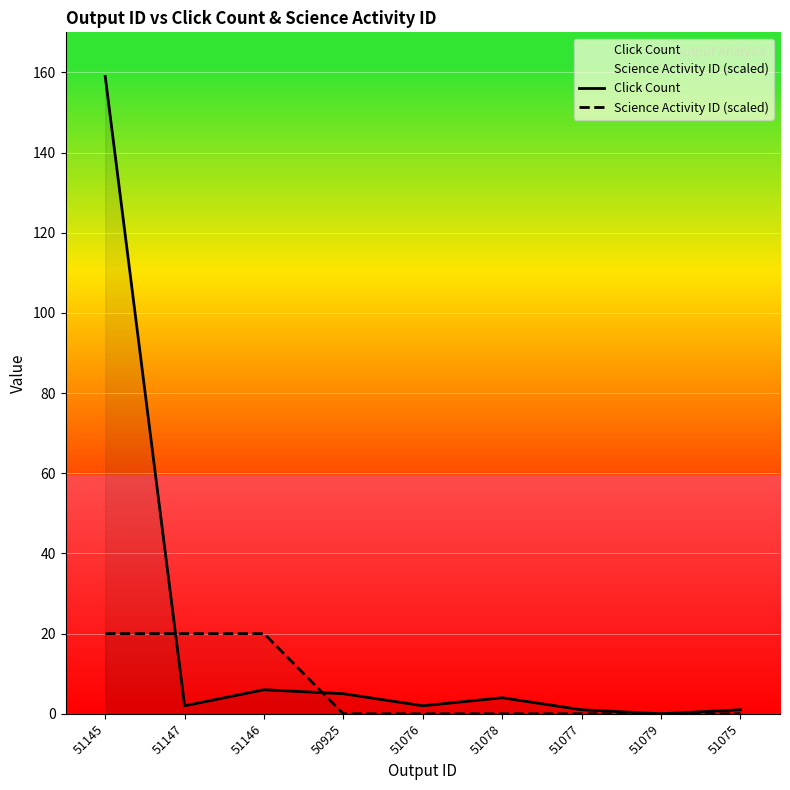

The Science Activity ID (scaled) series shows 6 at 51146. True or false?

False